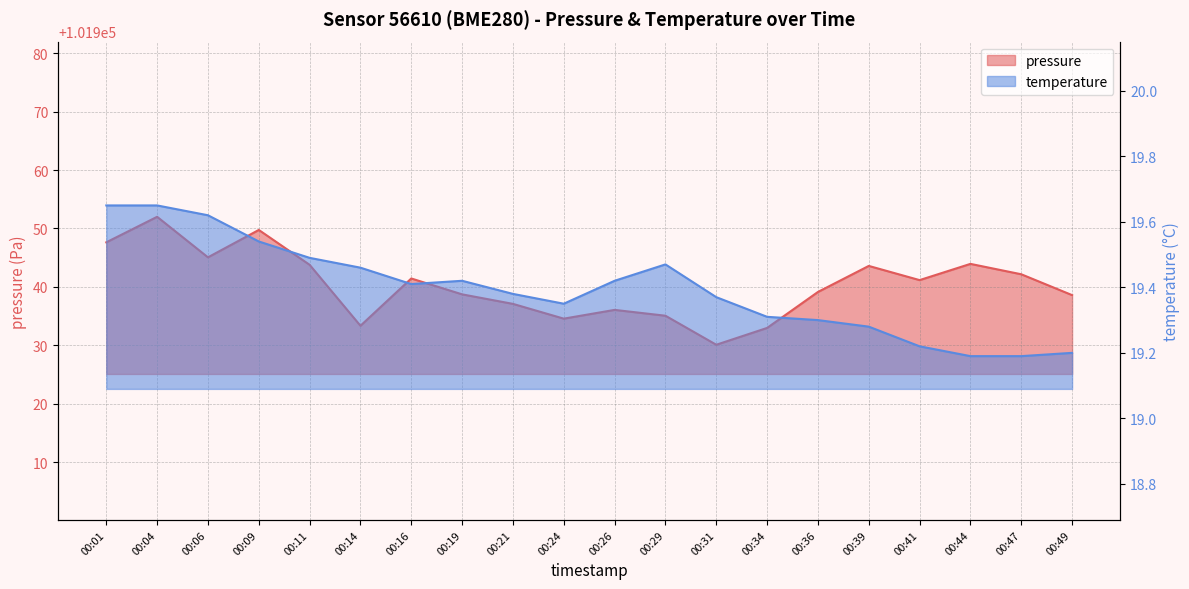

What is the maximum value shown in the chart?

101952.0